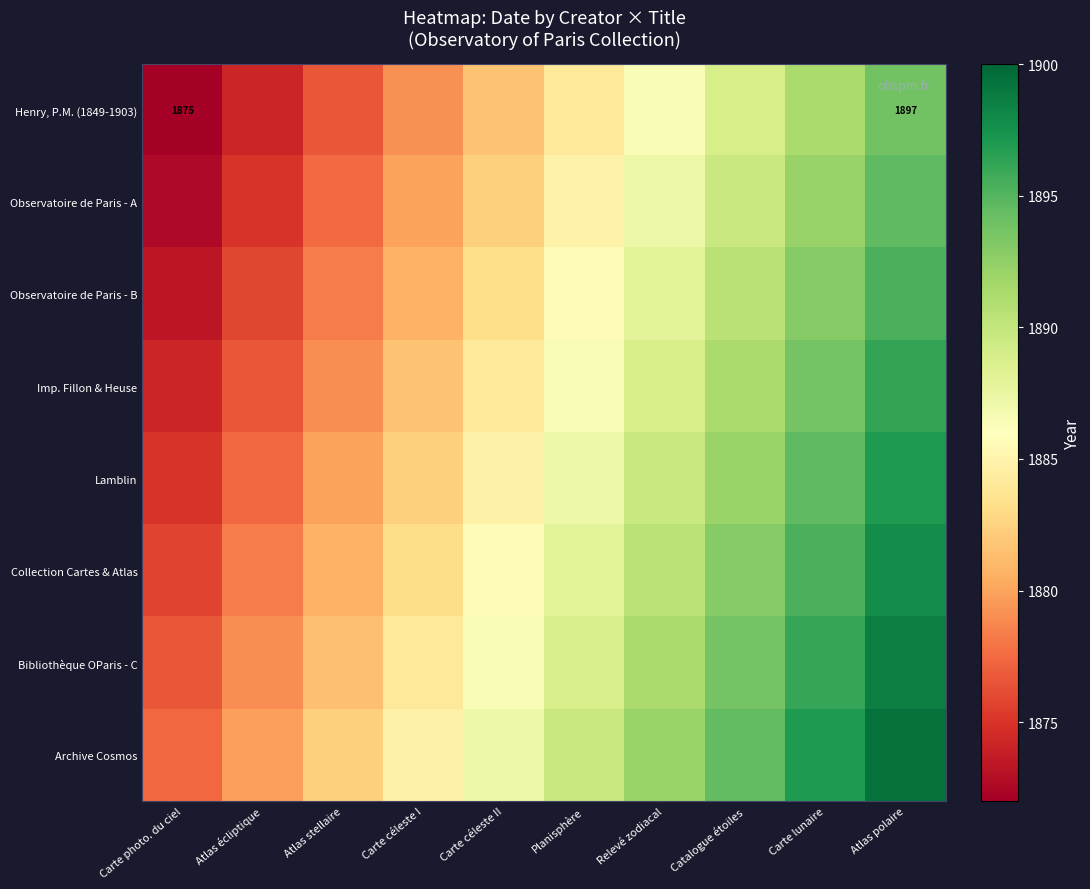

What is the lowest value of the Collection Cartes & Atlas series?

1875.8